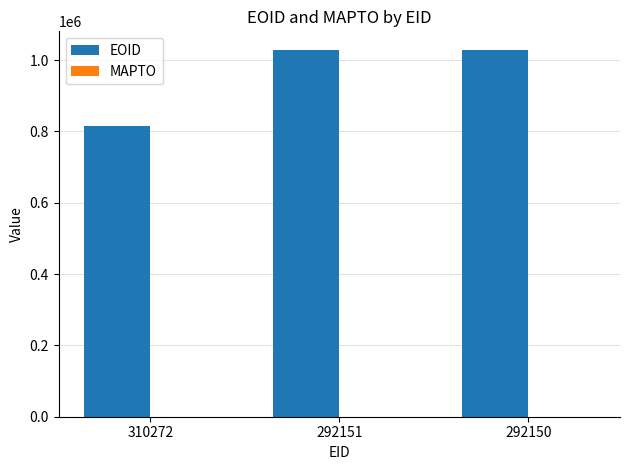

Approximately how many times larger is the value at 292151 compared to 310272?

1.3